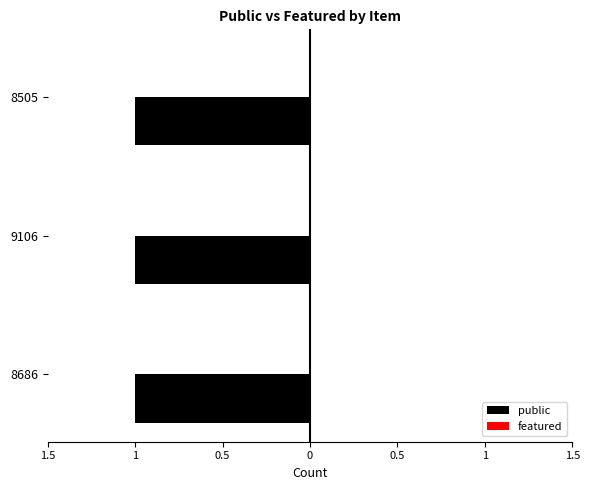

At which category does the chart reach its peak across all series?

8686